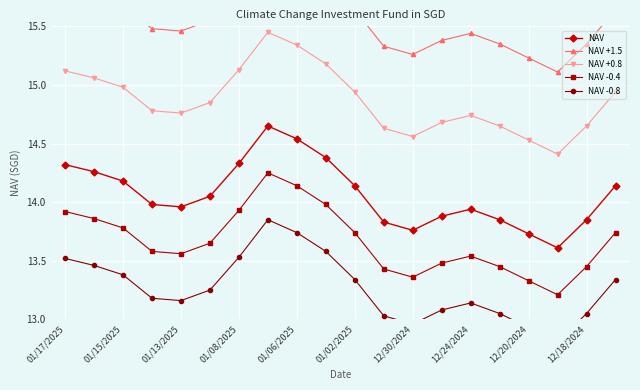

In NAV -0.4, how many points are higher than both neighbors (excluding endpoints)?

2